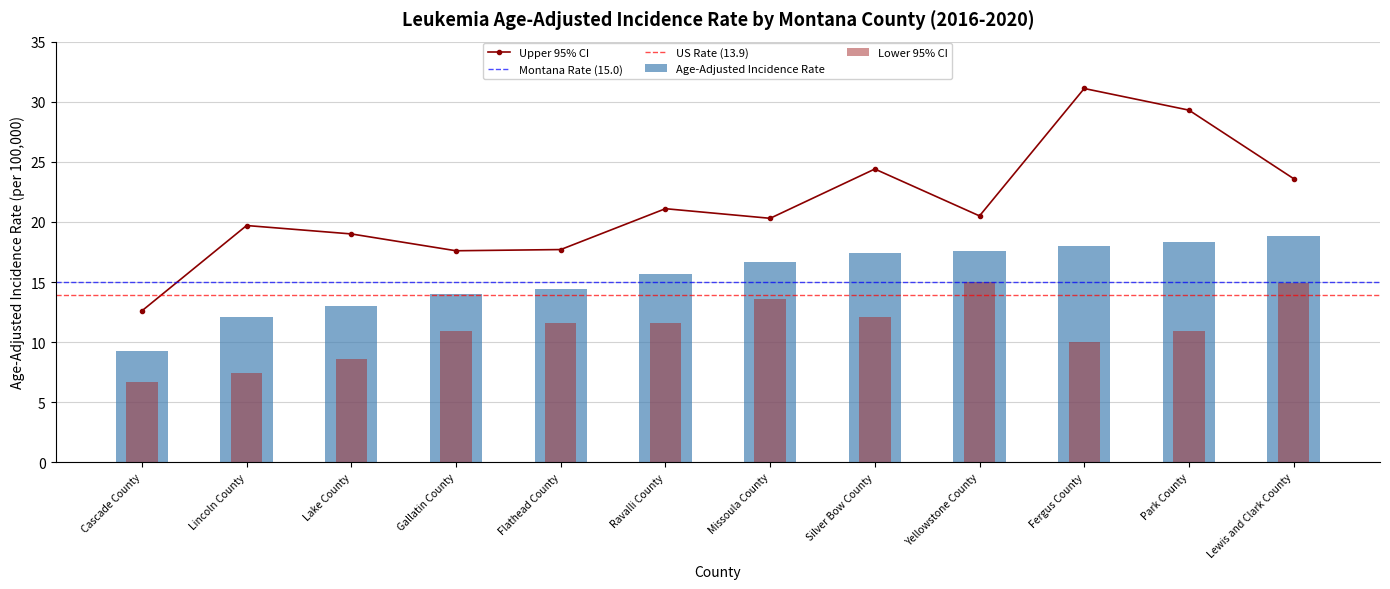

Reading left to right, list all the values displayed in this chart.

Age-Adjusted Incidence Rate: Cascade County=9.3	Lincoln County=12.1	Lake County=13.0	Gallatin County=14.0	Flathead County=14.4	Ravalli County=15.7	Missoula County=16.7	Silver Bow County=17.4	Yellowstone County=17.6	Fergus County=18.0	Park County=18.3	Lewis and Clark County=18.8
Lower 95% CI: Cascade County=6.7	Lincoln County=7.4	Lake County=8.6	Gallatin County=10.9	Flathead County=11.6	Ravalli County=11.6	Missoula County=13.6	Silver Bow County=12.1	Yellowstone County=15.0	Fergus County=10.0	Park County=10.9	Lewis and Clark County=14.9
Upper 95% CI: Cascade County=12.6	Lincoln County=19.7	Lake County=19.0	Gallatin County=17.6	Flathead County=17.7	Ravalli County=21.1	Missoula County=20.3	Silver Bow County=24.4	Yellowstone County=20.5	Fergus County=31.1	Park County=29.3	Lewis and Clark County=23.6